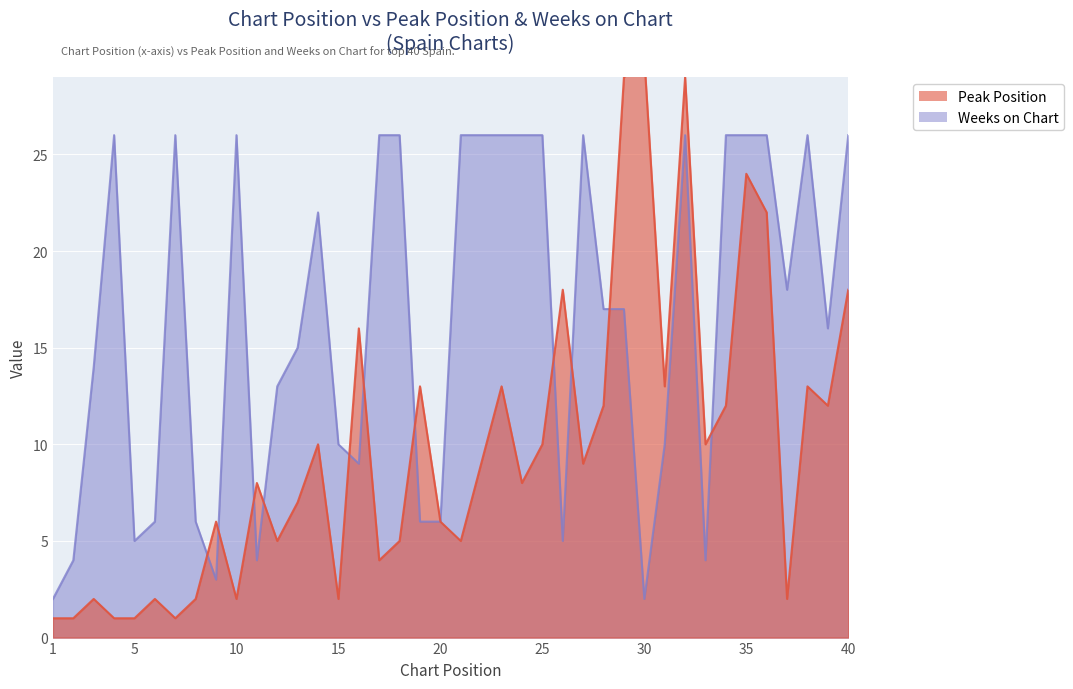

List the labels in order of Weeks on Chart value, largest first.

4, 7, 10, 17, 18, 21, 22, 23, 24, 25, 27, 32, 34, 35, 36, 38, 40, 14, 37, 28, 29, 39, 13, 3, 12, 15, 31, 16, 6, 8, 19, 20, 5, 26, 2, 11, 33, 9, 1, 30